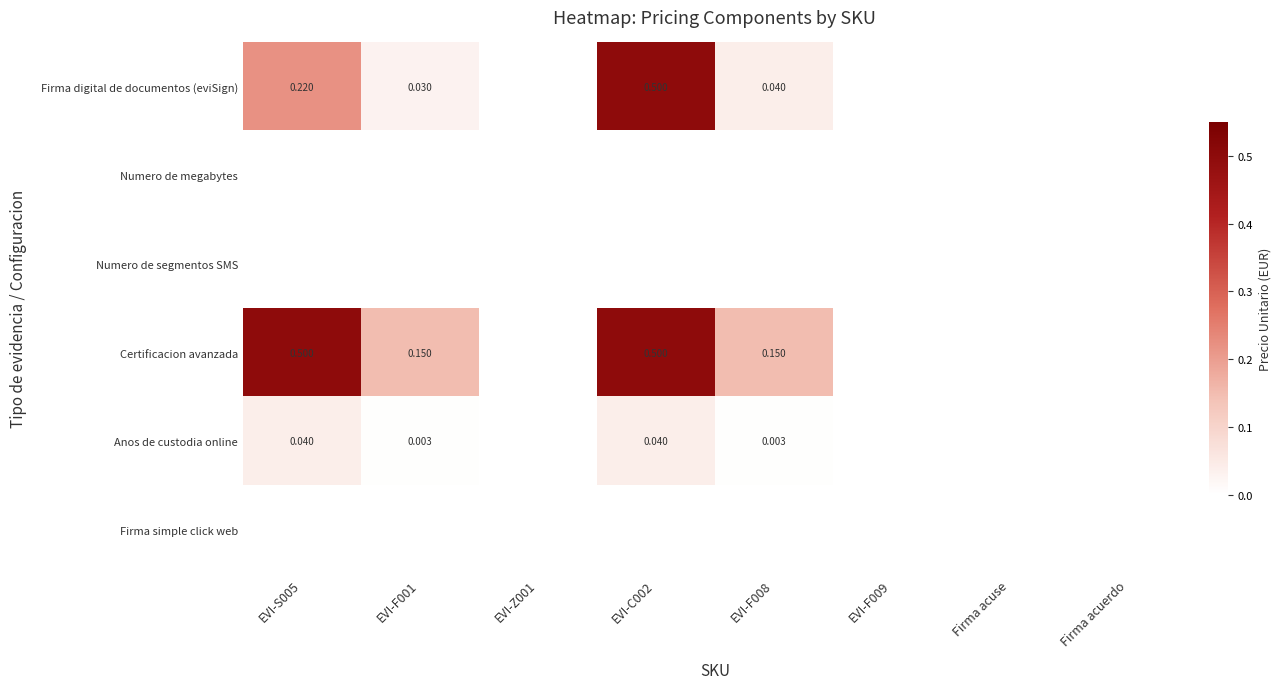

What is the spread (max minus min) of values at EVI-S005?

0.5